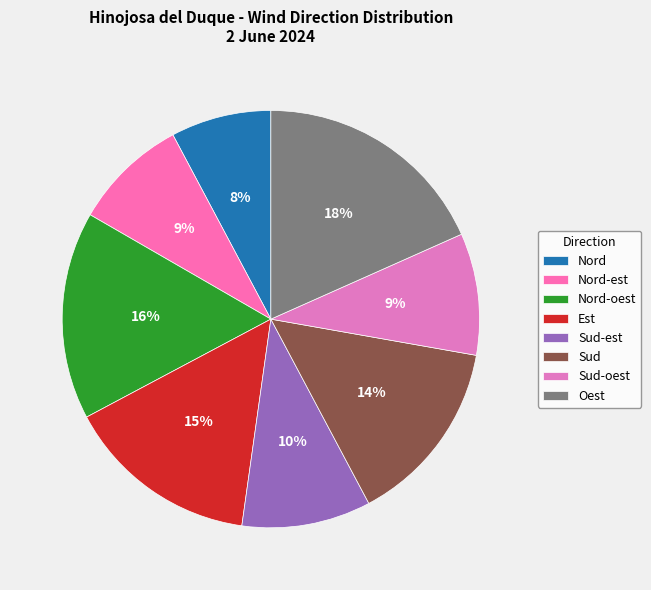

True or false: Nord accounts for 11% of the total.

False